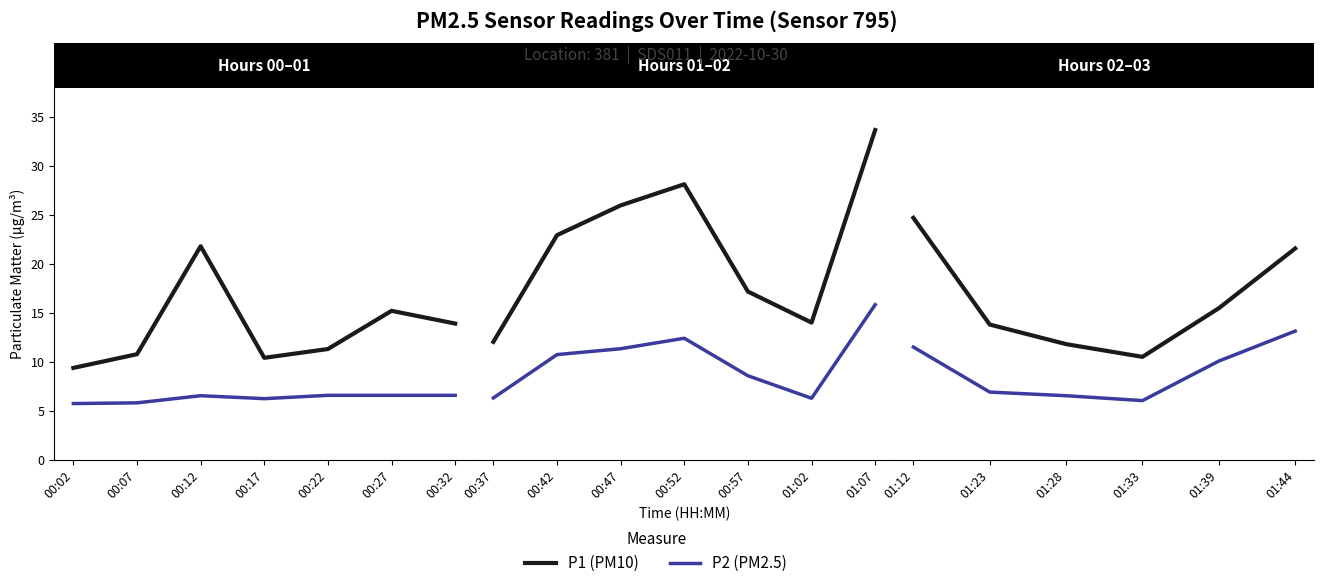

True or false: P2 (PM2.5) and P1 (PM10) cross at least once.

False